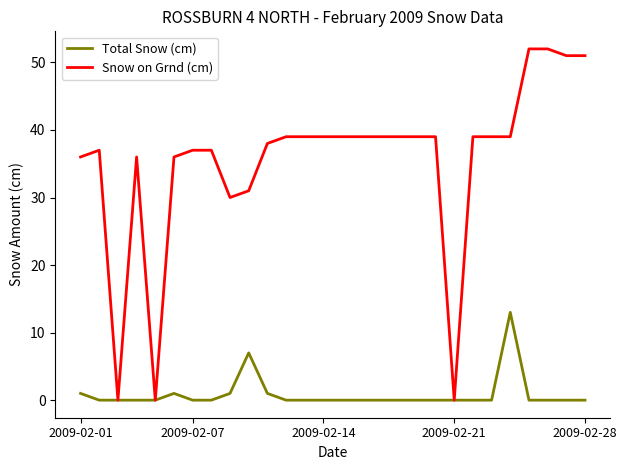

What is the sum of all Snow on Grnd (cm) values?

992